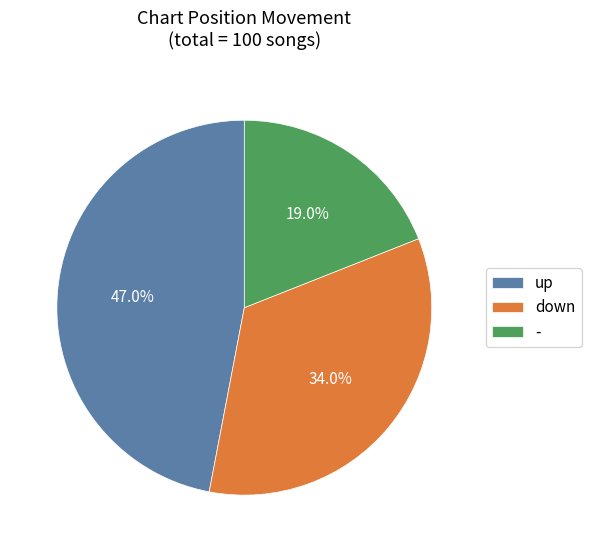

True or false: down accounts for 21% of the total.

False